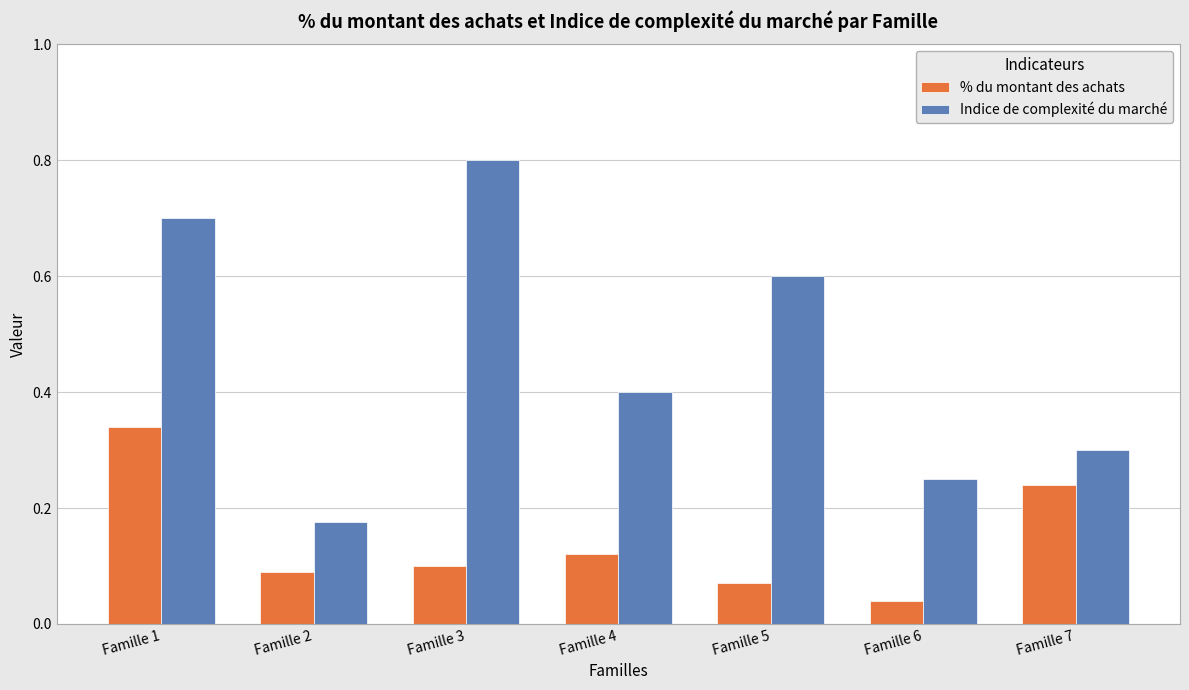

What is the approximate value of Indice de complexité du marché at Famille 1?

0.7